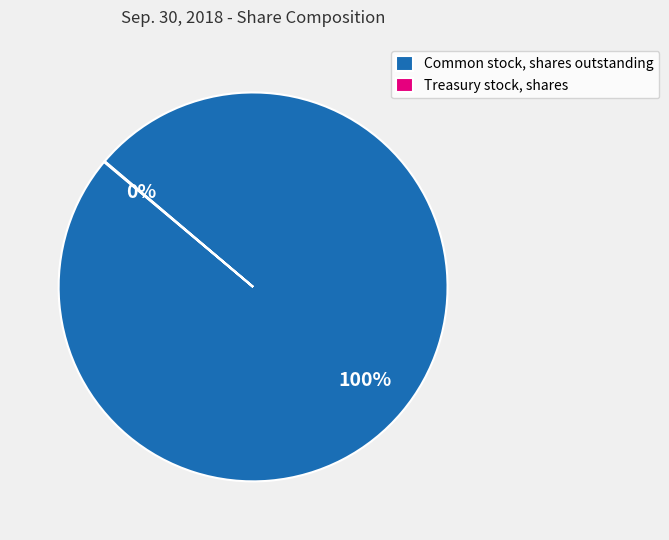

What is the majority slice?

Common stock, shares outstanding